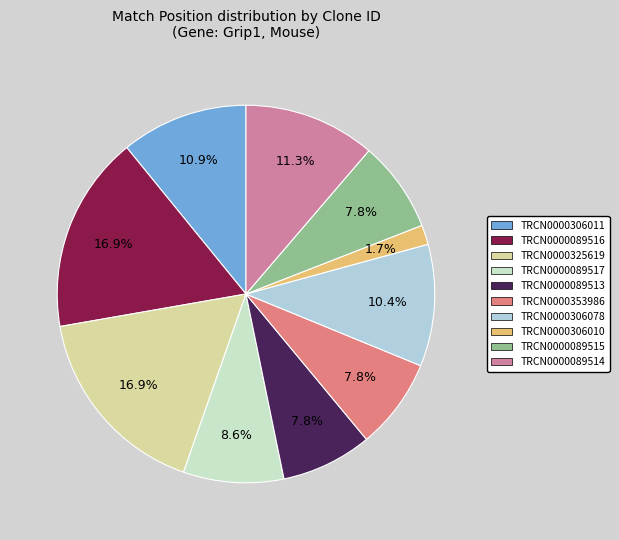

Approximately how many times larger is the value at TRCN0000306010 compared to TRCN0000306078?

0.2